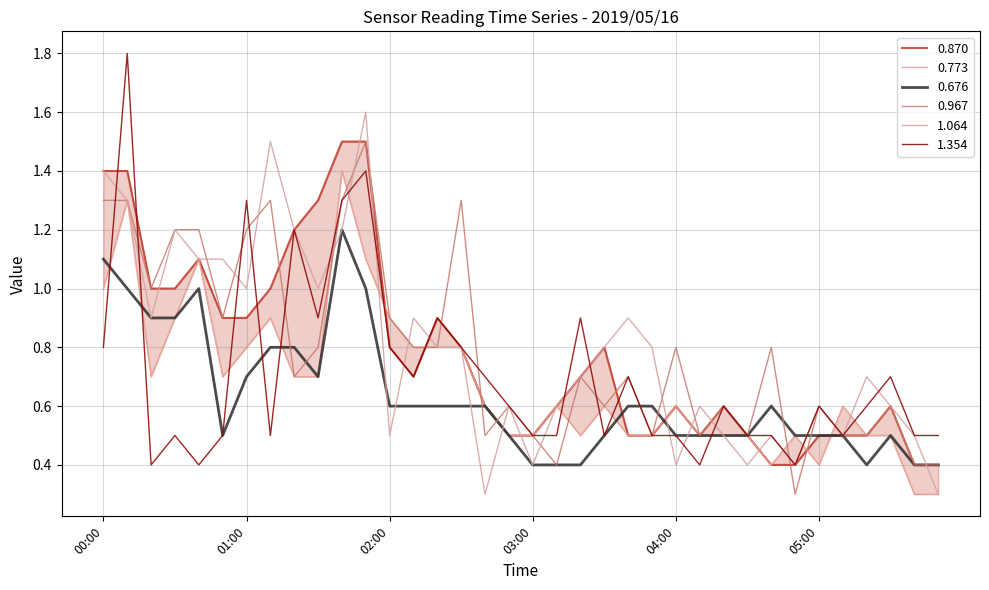

At which category does 0.676 reach its first local peak?

00:40